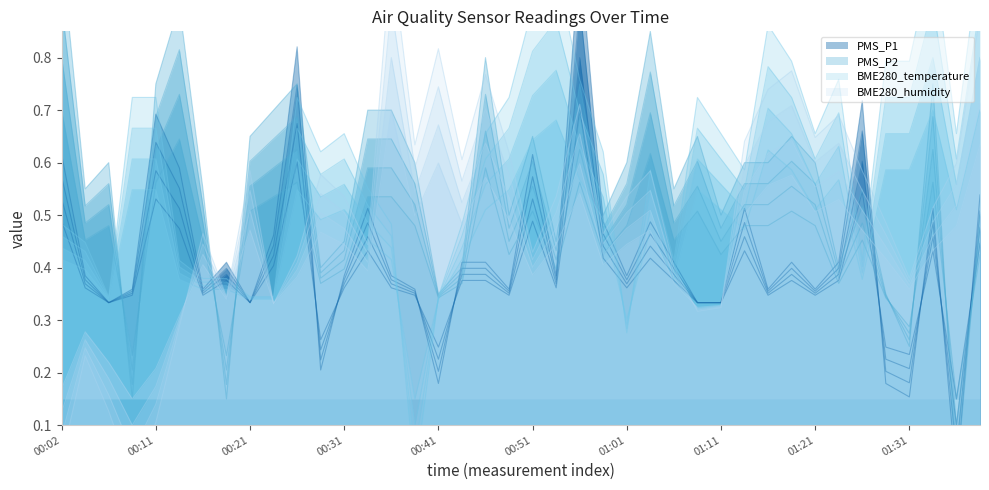

Reading left to right, extract all data points from this chart.

PMS_P1: 00:02=0.6	00:04=0.4	00:06=0.3	00:09=0.4	00:11=0.7	00:14=0.6	00:16=0.4	00:19=0.4	00:21=0.3	00:23=0.5	00:26=0.8	00:28=0.2	00:31=0.4	00:33=0.5	00:36=0.4	00:38=0.4	00:41=0.2	00:43=0.4	00:46=0.4	00:48=0.4	00:51=0.6	00:53=0.4	00:56=1.0	00:58=0.5	01:01=0.4	01:03=0.5	01:06=0.4	01:09=0.3	01:11=0.3	01:14=0.5	01:16=0.4	01:19=0.4	01:21=0.4	01:23=0.4	01:26=0.7	01:28=0.2	01:31=0.2	01:33=0.5	01:36=0.0	01:38=0.5
PMS_P2: 00:02=1.0	00:04=0.5	00:06=0.6	00:09=0.1	00:11=0.7	00:14=0.9	00:16=0.5	00:19=0.1	00:21=0.6	00:23=0.7	00:26=0.7	00:28=0.4	00:31=0.4	00:33=0.7	00:36=0.7	00:38=0.6	00:41=0.3	00:43=0.4	00:46=0.8	00:48=0.5	00:51=0.6	00:53=0.4	00:56=0.7	00:58=0.5	01:01=0.6	01:03=0.8	01:06=0.5	01:09=0.6	01:11=0.5	01:14=0.6	01:16=0.6	01:19=0.6	01:21=0.6	01:23=0.4	01:26=0.5	01:28=0.3	01:31=0.2	01:33=0.7	01:36=0.0	01:38=0.5
BME280_temperature: 00:02=0.5	00:04=0.4	00:06=0.3	00:09=0.7	00:11=0.7	00:14=0.4	00:16=0.4	00:19=0.4	00:21=0.3	00:23=0.3	00:26=0.7	00:28=0.6	00:31=0.7	00:33=0.6	00:36=0.5	00:38=0.0	00:41=0.3	00:43=0.5	00:46=0.7	00:48=0.7	00:51=0.9	00:53=1.0	00:56=0.8	00:58=0.6	01:01=0.3	01:03=0.6	01:06=0.4	01:09=0.7	01:11=0.7	01:14=0.6	01:16=0.9	01:19=0.8	01:21=0.7	01:23=0.8	01:26=0.4	01:28=0.8	01:31=0.8	01:33=1.0	01:36=0.7	01:38=1.0
BME280_humidity: 00:02=0.0	00:04=0.2	00:06=0.1	00:09=0.0	00:11=0.1	00:14=0.3	00:16=0.5	00:19=0.3	00:21=0.6	00:23=0.3	00:26=0.4	00:28=0.6	00:31=0.5	00:33=0.4	00:36=1.0	00:38=0.6	00:41=0.8	00:43=0.6	00:46=0.8	00:48=0.6	00:51=0.4	00:53=0.5	00:56=0.7	00:58=0.5	01:01=0.5	01:03=0.6	01:06=0.4	01:09=0.3	01:11=0.3	01:14=0.6	01:16=0.7	01:19=0.8	01:21=0.6	01:23=0.7	01:26=0.6	01:28=0.5	01:31=0.4	01:33=0.5	01:36=0.6	01:38=0.9